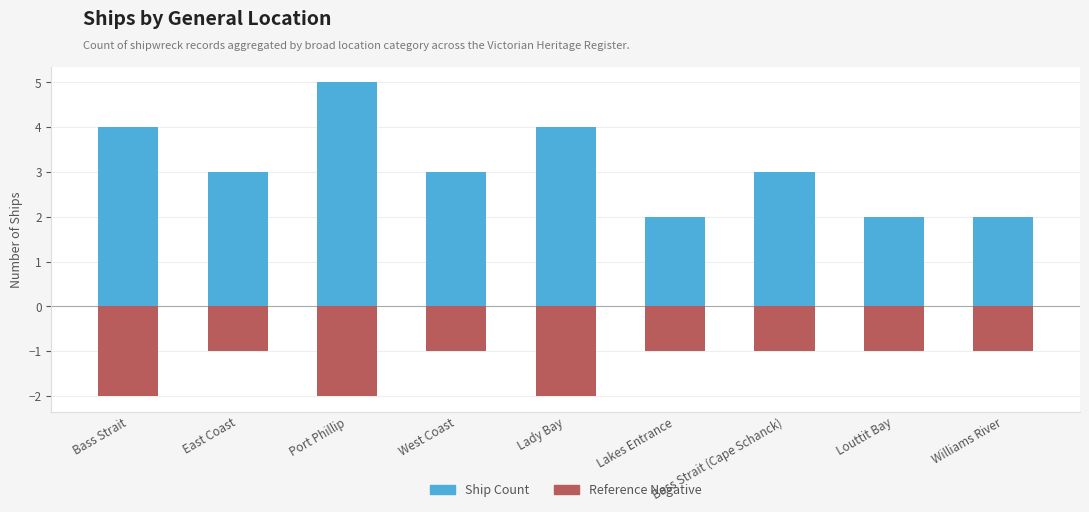

What are all the series names shown in the legend?

Ship Count, Reference Negative